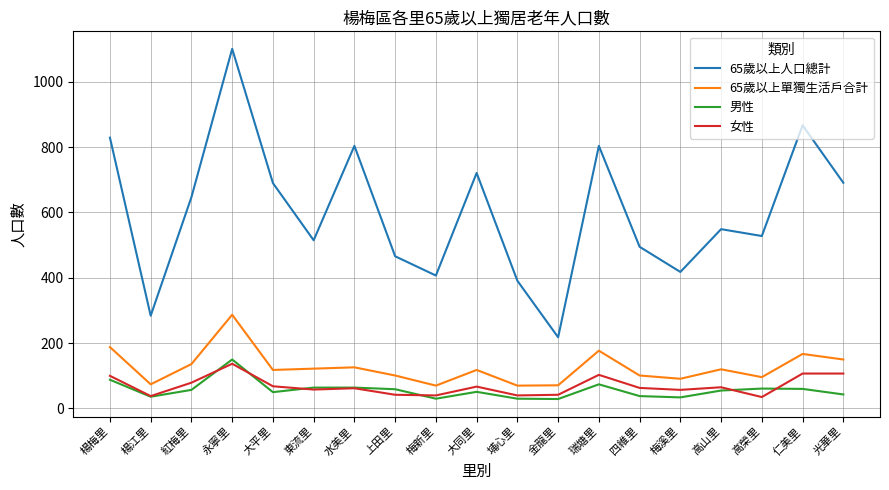

What is the average value of the 女性 series?

69